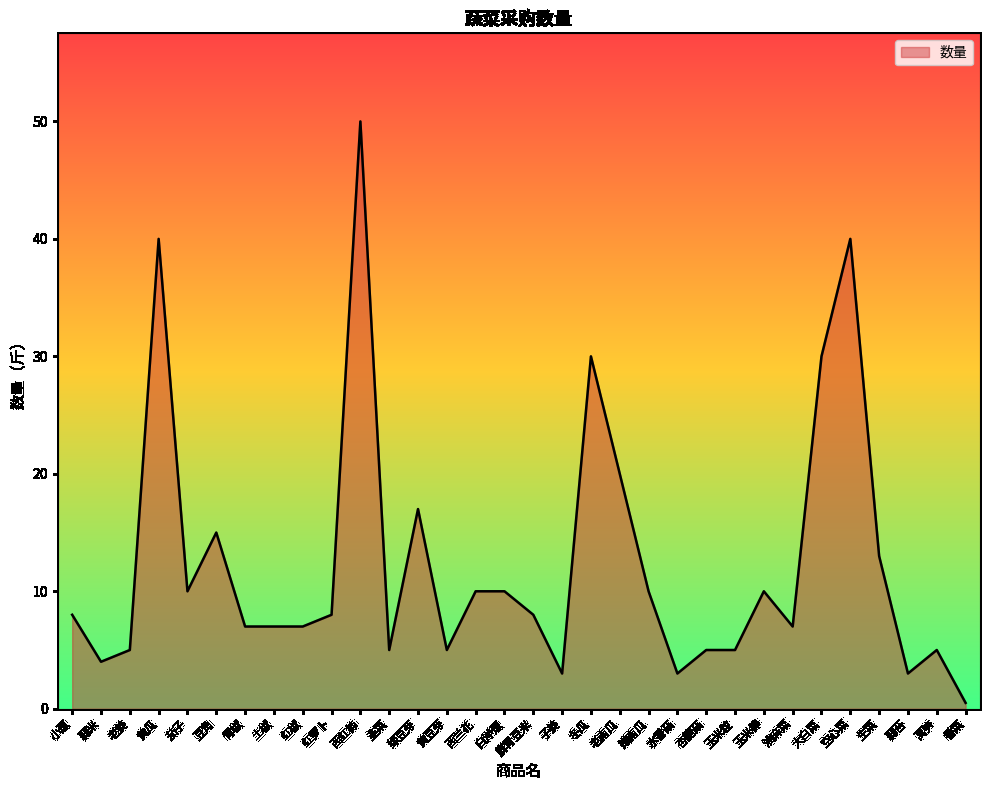

How many lines are shown in the chart?

1